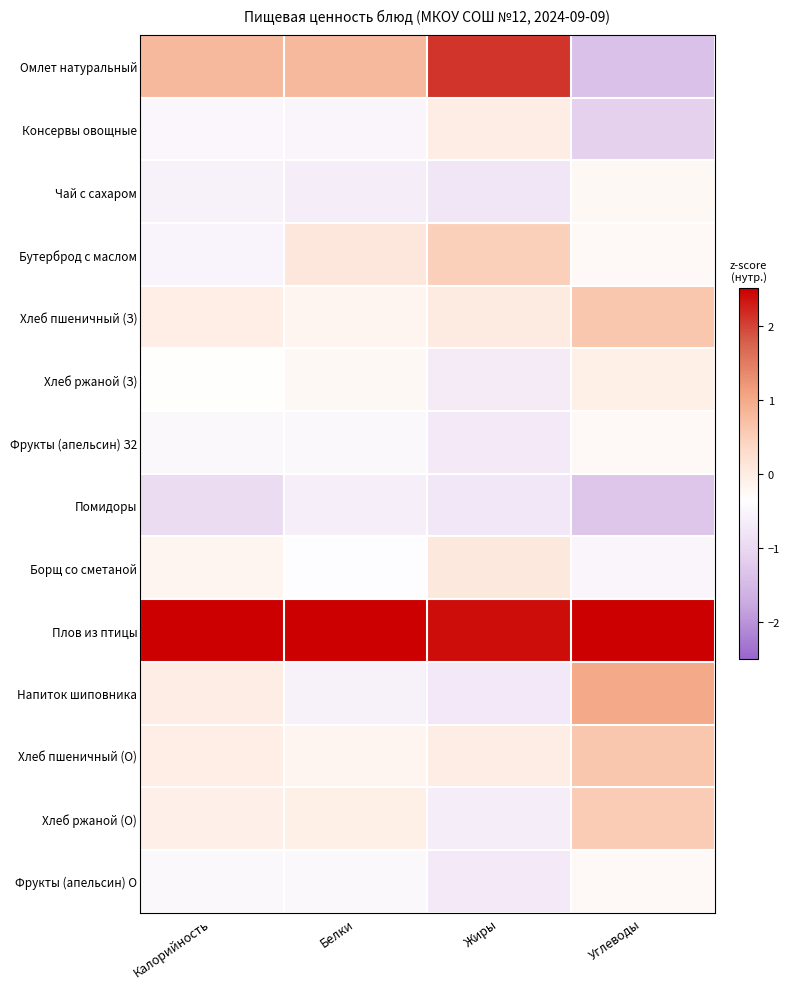

List the series in order of their peak value, highest first.

Плов из птицы, Омлет натуральный, Напиток шиповника, Хлеб пшеничный (З), Хлеб пшеничный (О), Хлеб ржаной (О), Бутерброд с маслом, Борщ со сметаной, Консервы овощные, Хлеб ржаной (З), Чай с сахаром, Фрукты (апельсин) З2, Фрукты (апельсин) О, Помидоры